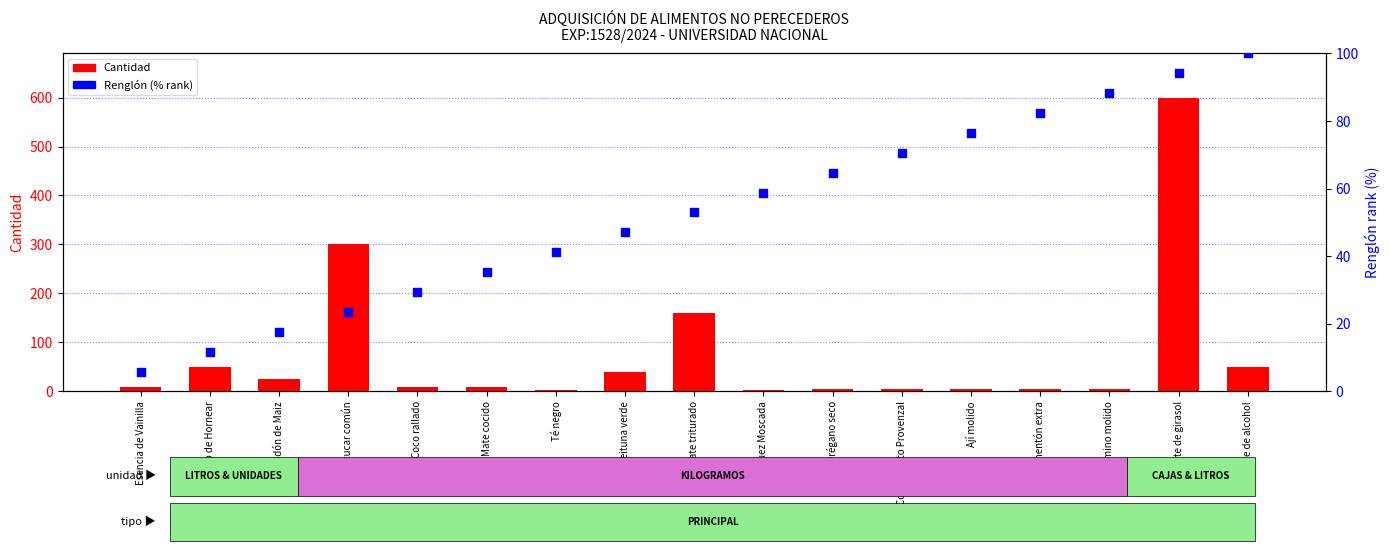

Is the value of Renglón (% rank) at Azucar común greater than the value of Cantidad at Orégano seco?

Yes